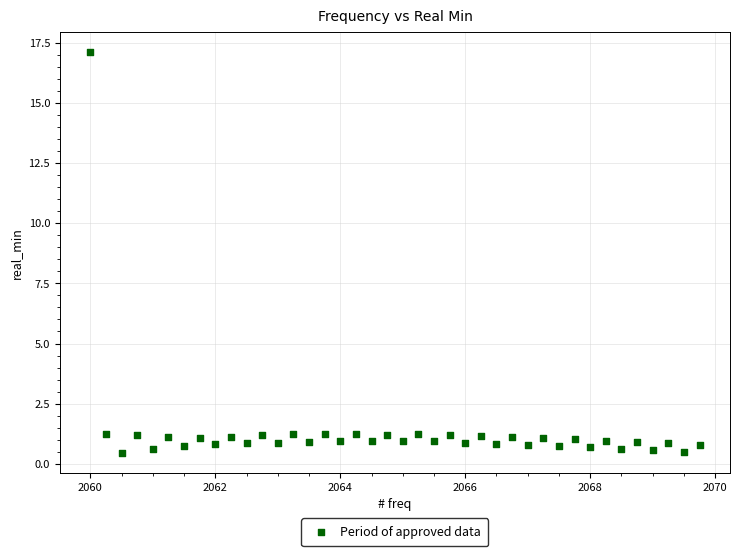

What is the range of X values (max minus min)?

9.8